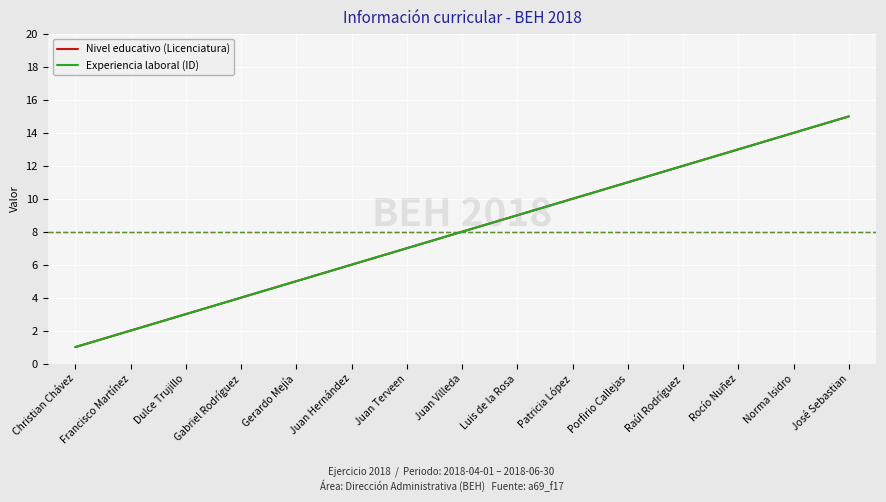

Is this an area chart (filled region under the line)?

No